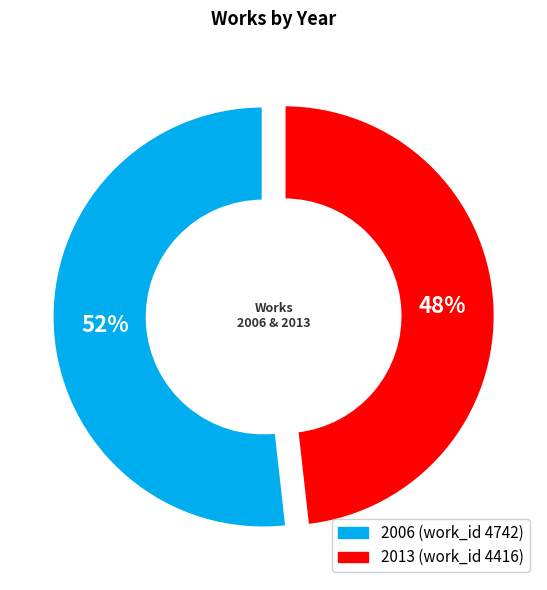

Is 2006 (work_id 4742) the majority of the pie?

Yes